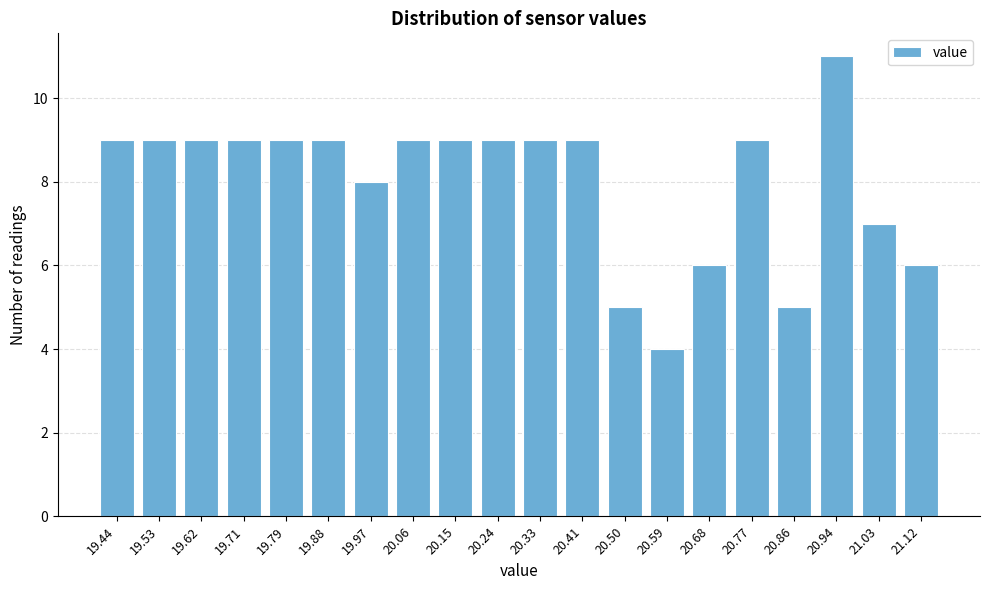

Reading left to right, transcribe all the data shown in this chart.

19.44=9	19.53=9	19.62=9	19.71=9	19.79=9	19.88=9	19.97=8	20.06=9	20.15=9	20.24=9	20.33=9	20.41=9	20.50=5	20.59=4	20.68=6	20.77=9	20.86=5	20.94=11	21.03=7	21.12=6